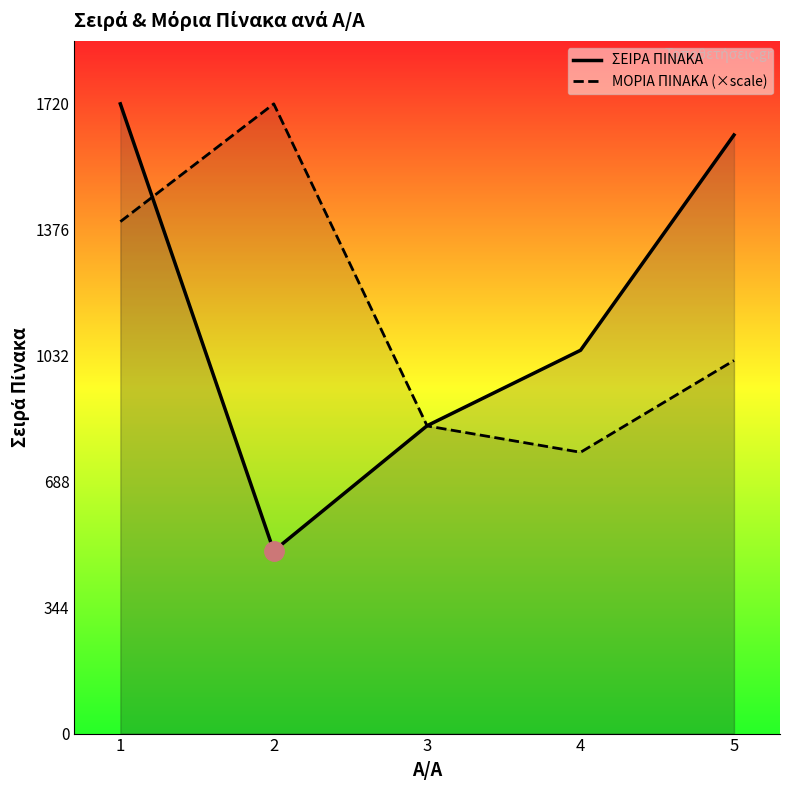

What is the sum of all ΜΟΡΙΑ ΠΙΝΑΚΑ (×scale) values?

5745.9